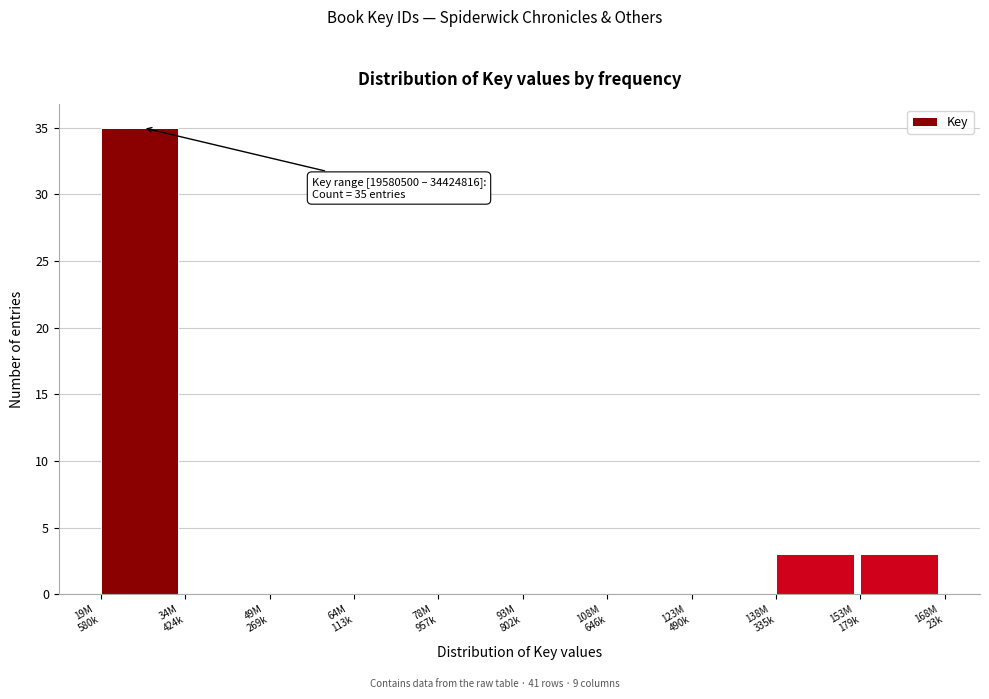

What is the maximum value shown in the chart?

35